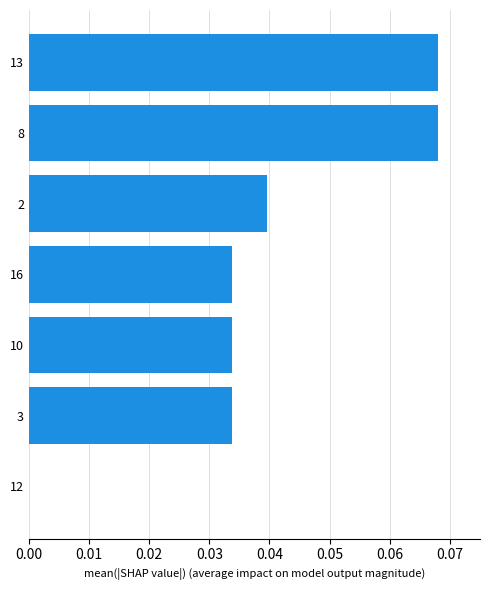

The chart shows a value of 0.0 at 2. True or false?

True